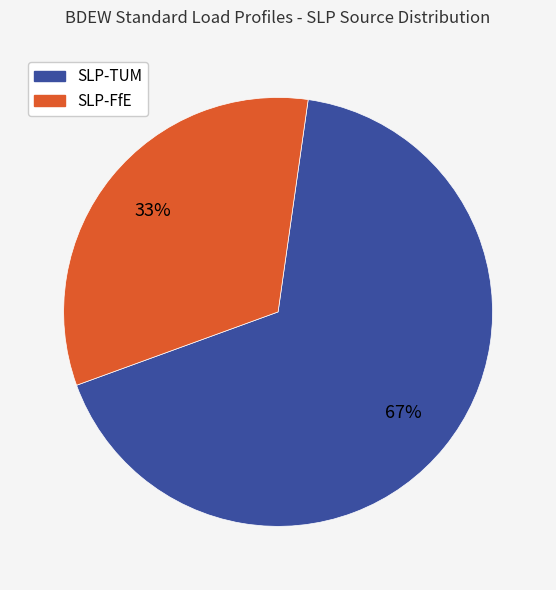

Does any single category account for the majority?

Yes